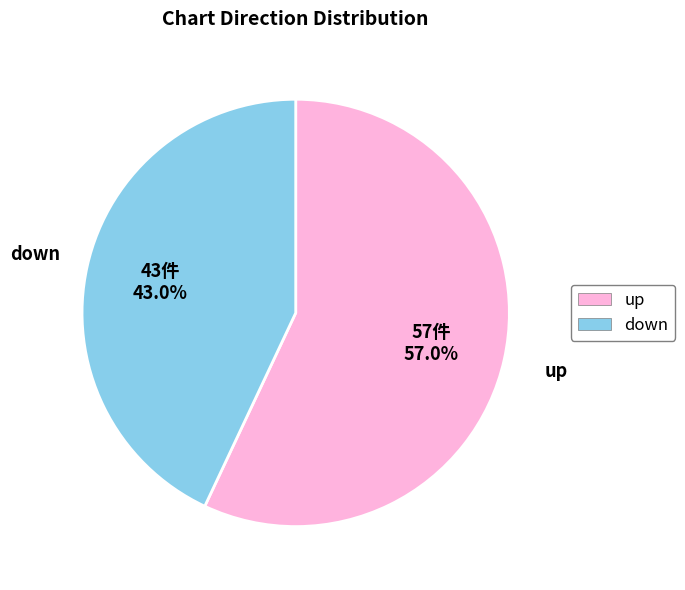

To the nearest percent, what is the average slice percentage?

50%